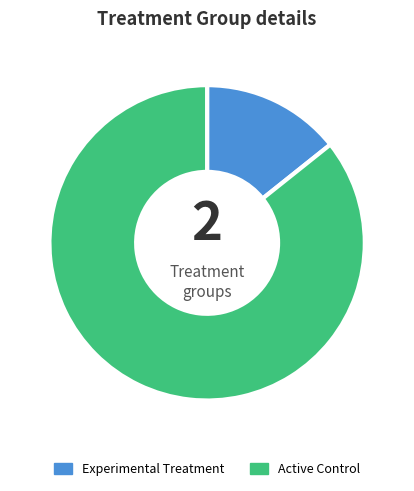

How many slices are in this pie chart?

2